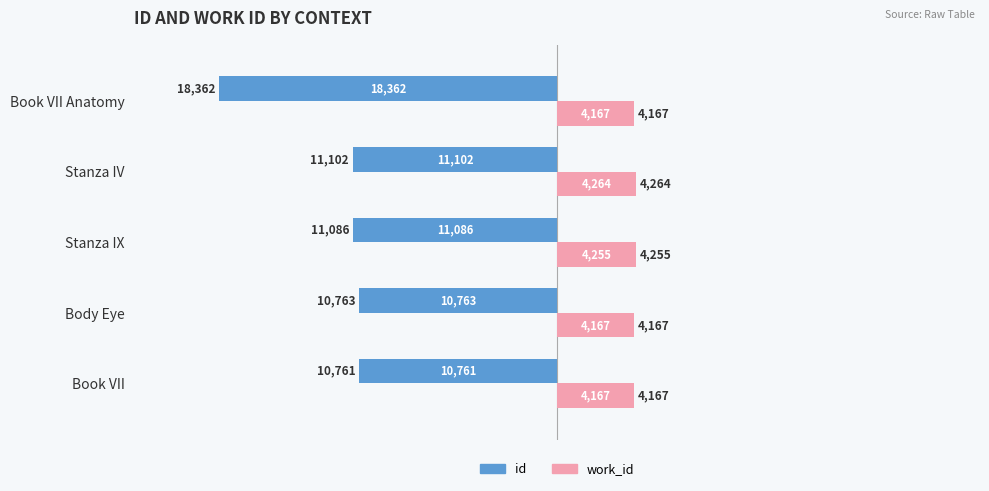

Which series has the widest spread of values?

id